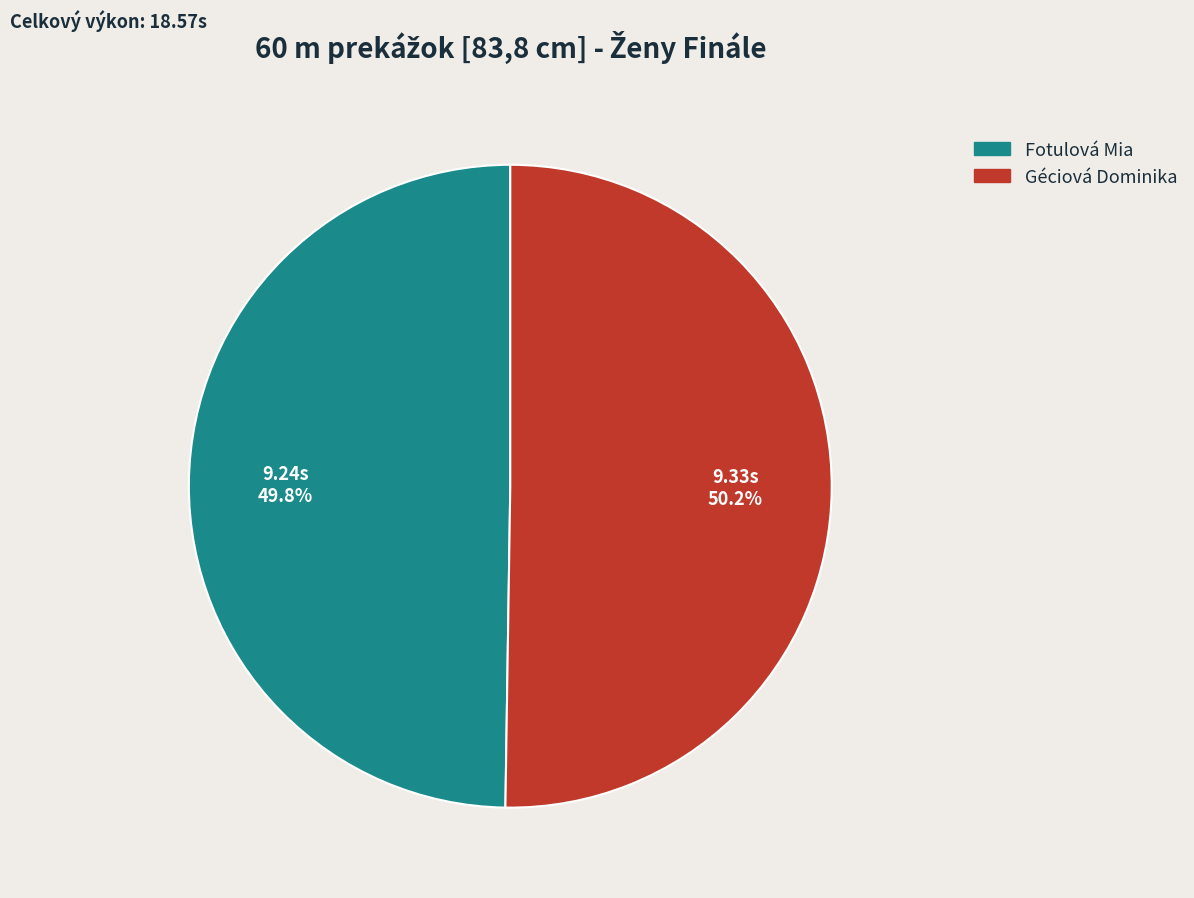

What is the ratio of the value at Géciová Dominika to the value at Fotulová Mia?

1.0